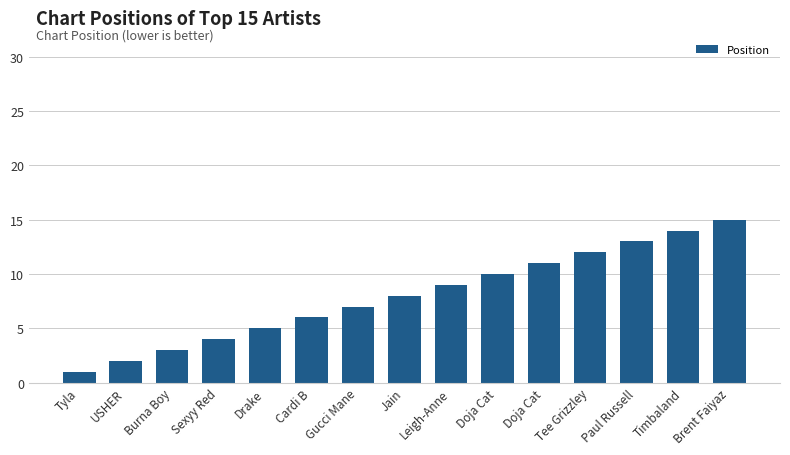

The chart shows a value of 2 at USHER. True or false?

True